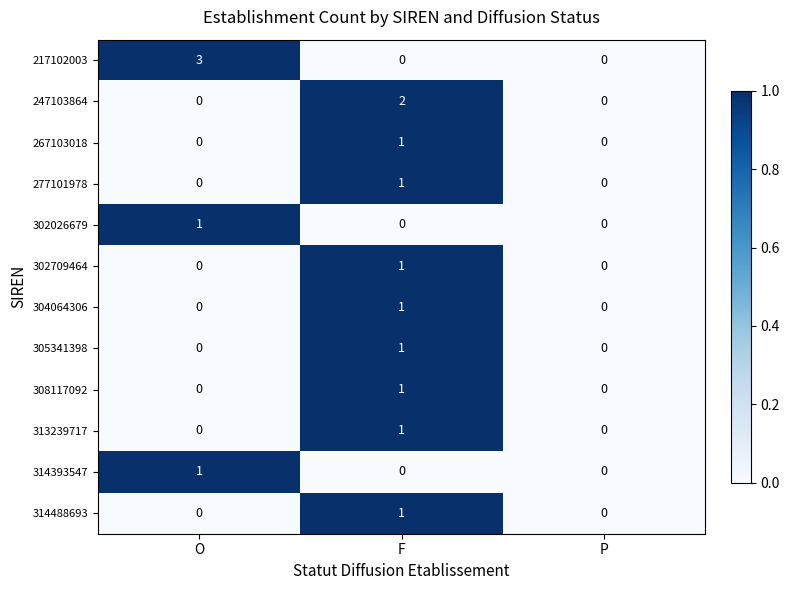

True or false: 217102003 has a value of -1 at P.

False